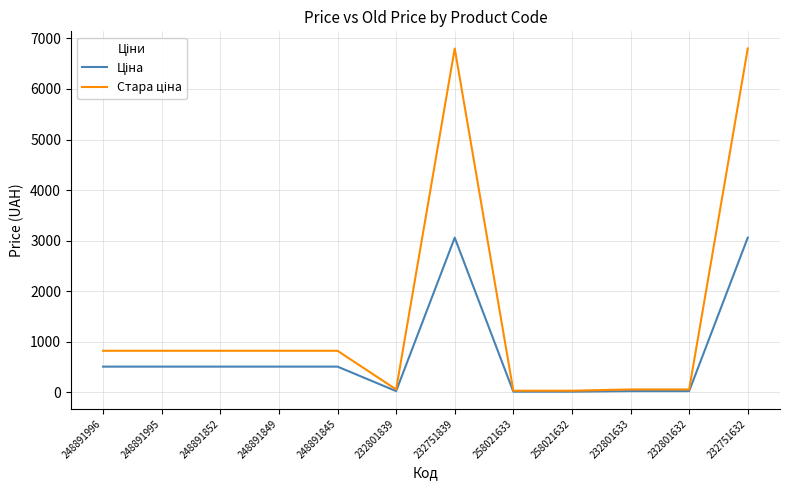

What is the spread (max minus min) of values at 232751839?

3739.6